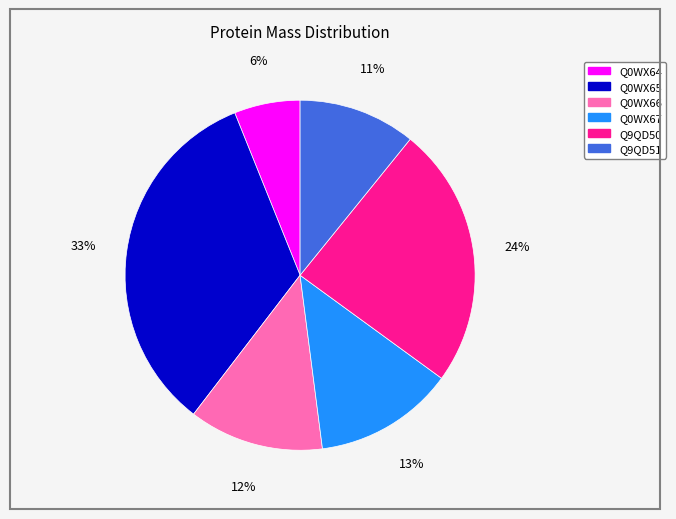

Combined, do Q0WX65 and Q0WX66 account for over 50%?

No